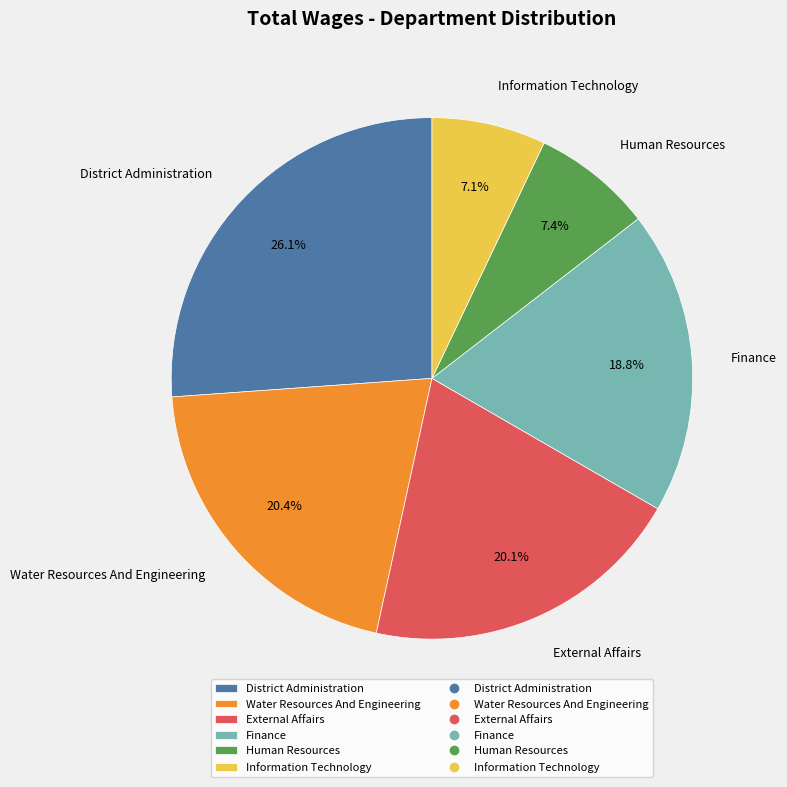

True or false: Water Resources And Engineering accounts for 10% of the total.

False